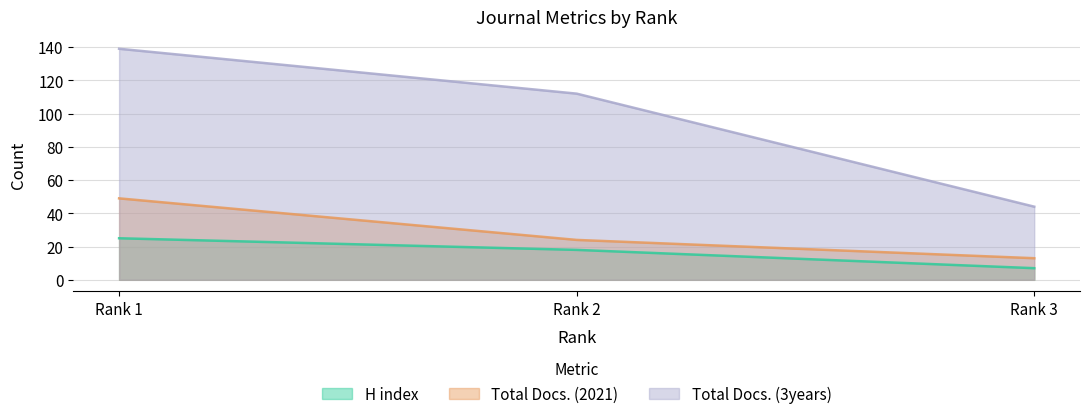

Reading left to right, transcribe all the data shown in this chart.

H index: Rank 1=25	Rank 2=18	Rank 3=7
Total Docs. (2021): Rank 1=49	Rank 2=24	Rank 3=13
Total Docs. (3years): Rank 1=139	Rank 2=112	Rank 3=44